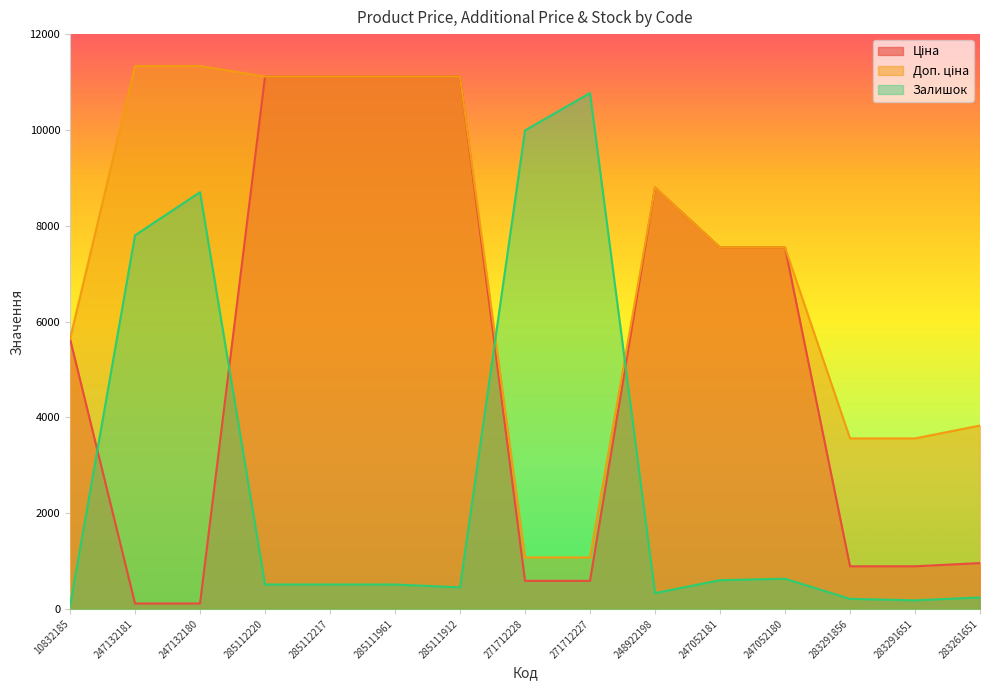

True or false: Ціна has more than 0 points higher than both neighbors.

True